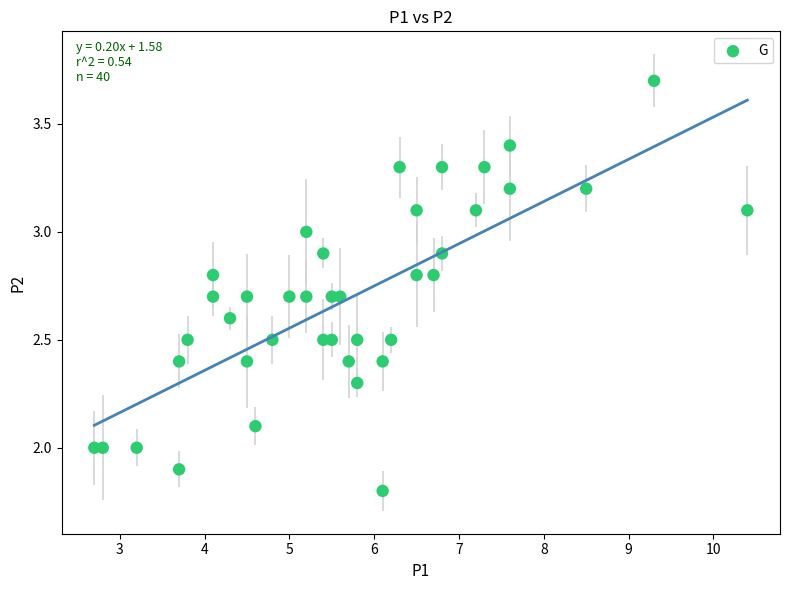

What is the range of X values (max minus min)?

7.7